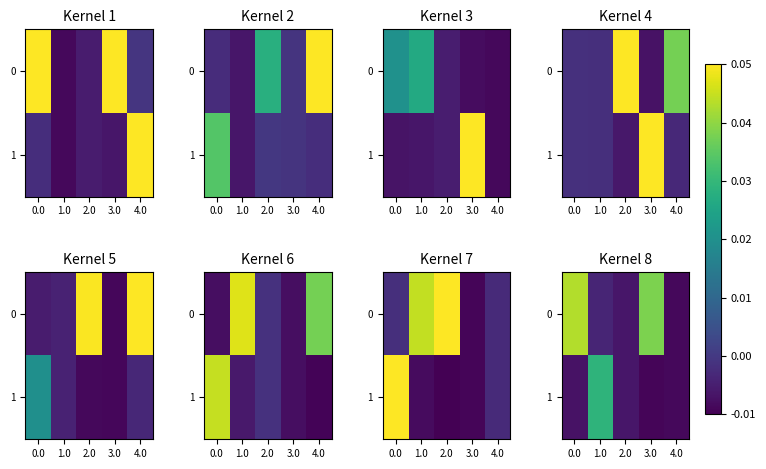

What is the sum of all 1 values?

0.5